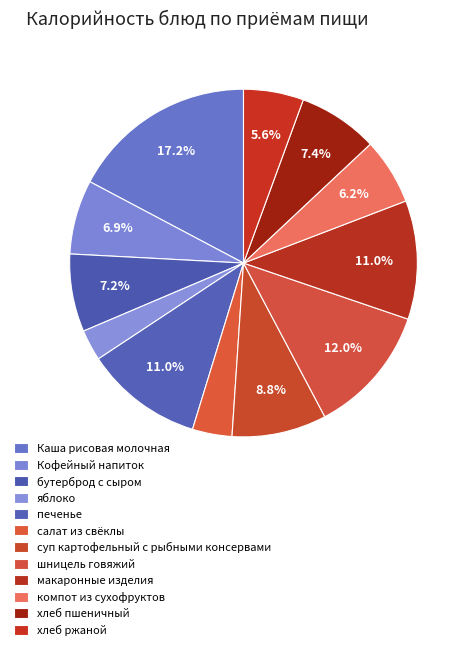

What is the ratio of the value at бутерброд с сыром to the value at макаронные изделия?

0.7